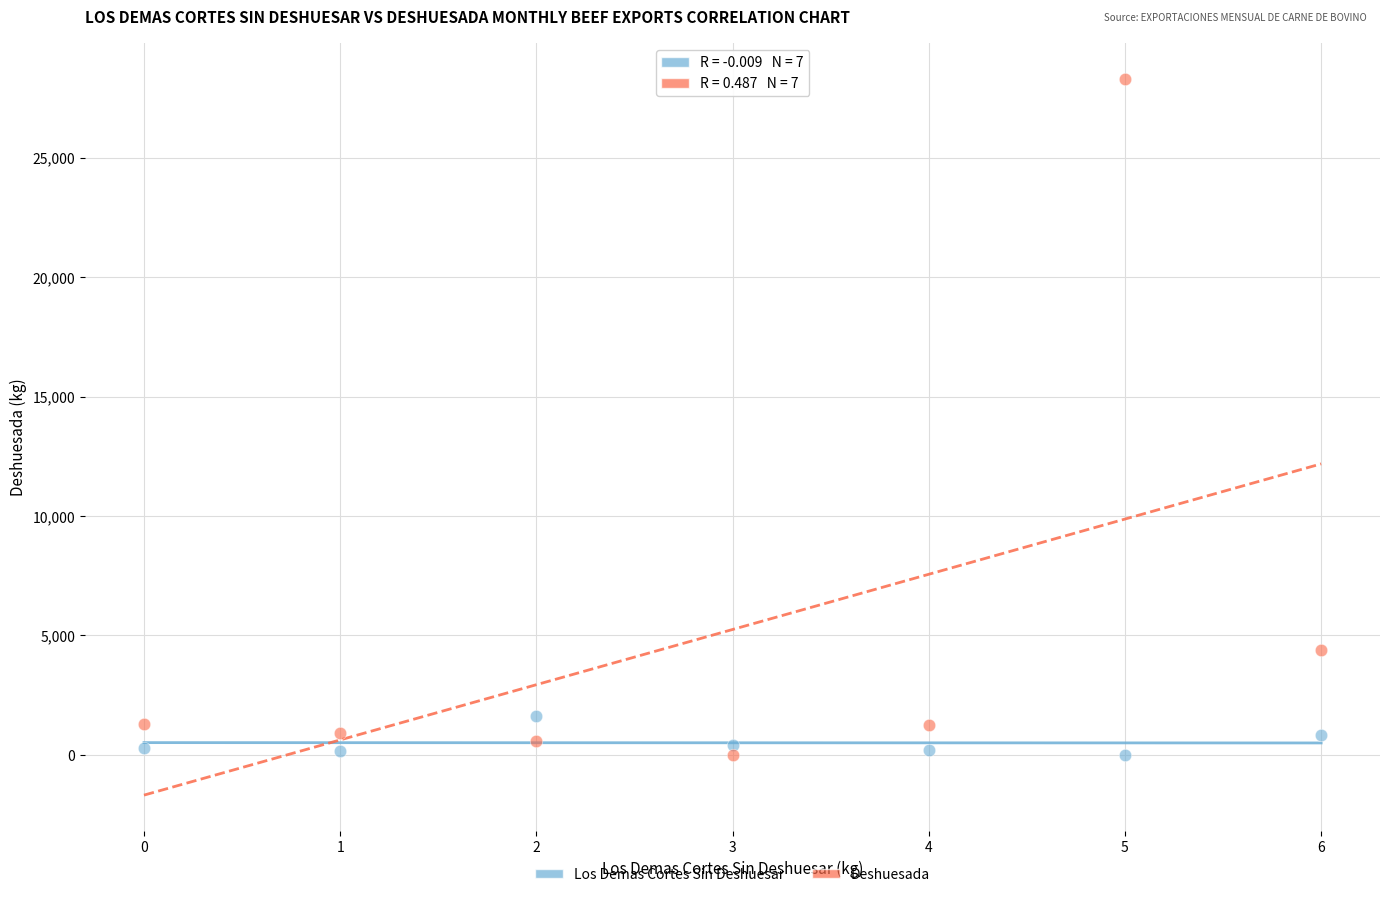

Across all data points, what is the range of Y values (max minus min)?

28290.4